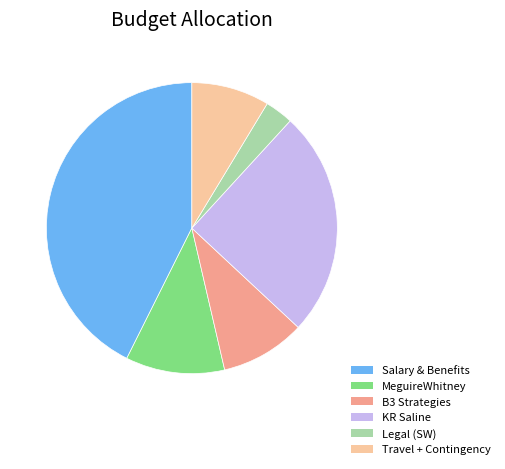

The MeguireWhitney slice represents 11% of the pie. True or false?

True